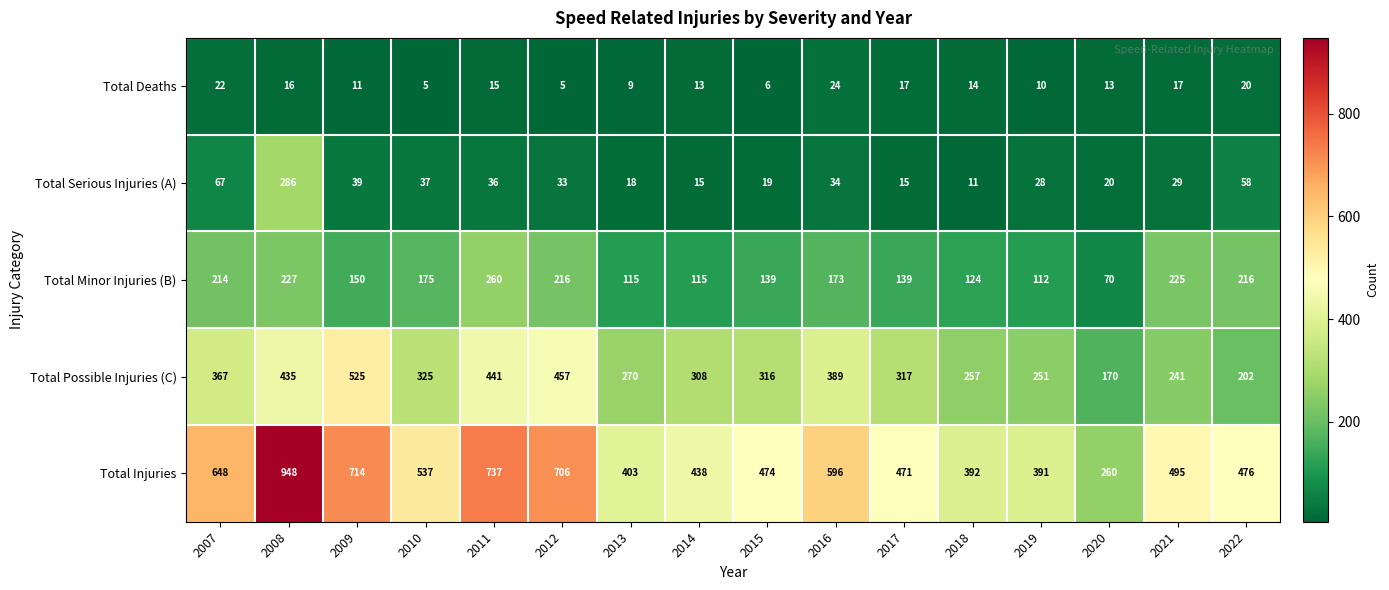

At which label is Total Possible Injuries (C) closest to 347?

2007